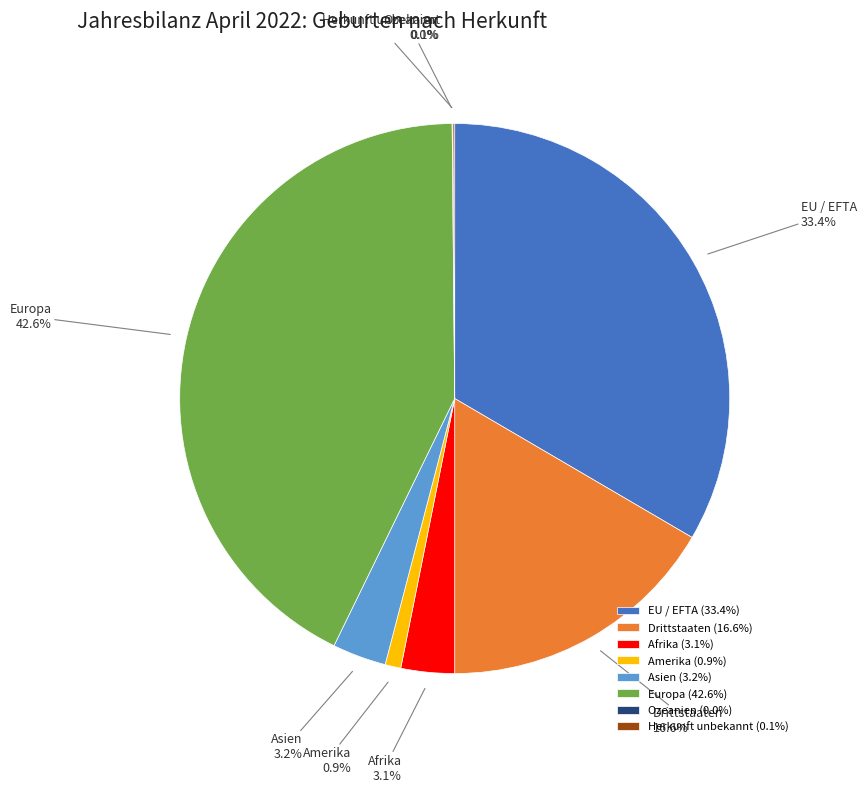

Does any single category account for the majority?

No